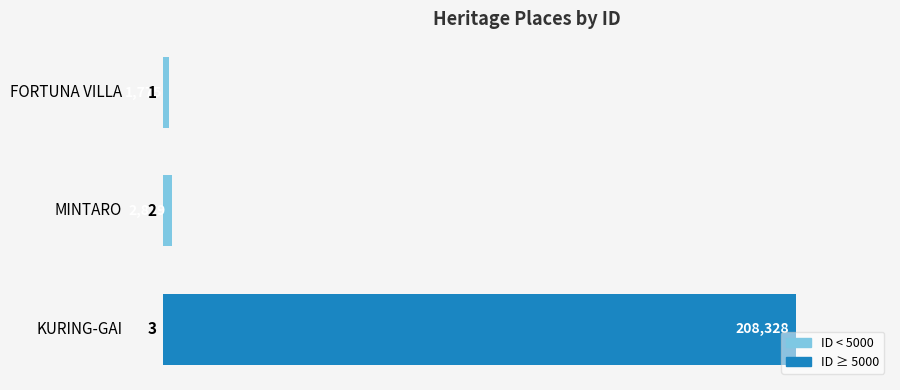

Reading bottom to top, transcribe all the data shown in this chart.

208328	2879	1775